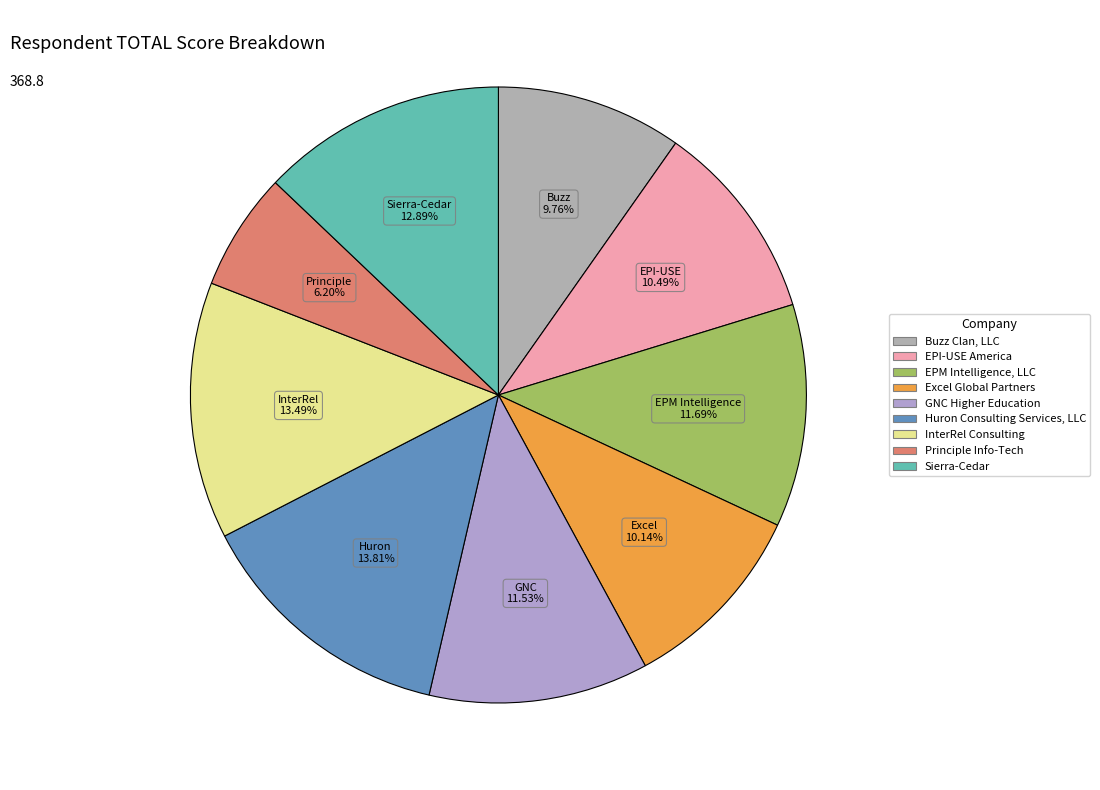

To the nearest percent, what is the difference between the EPM Intelligence, LLC and Huron Consulting Services, LLC slice percentages?

2%